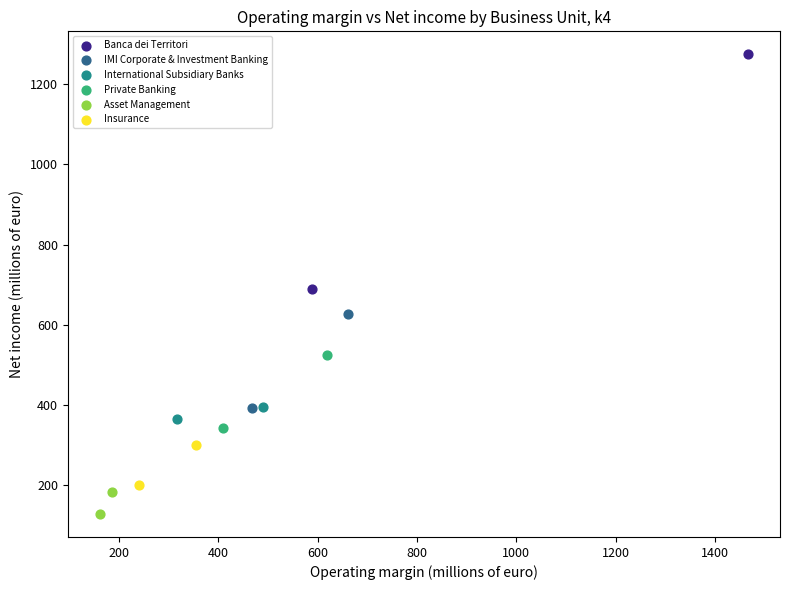

Which series has the widest spread of Y values?

Banca dei Territori